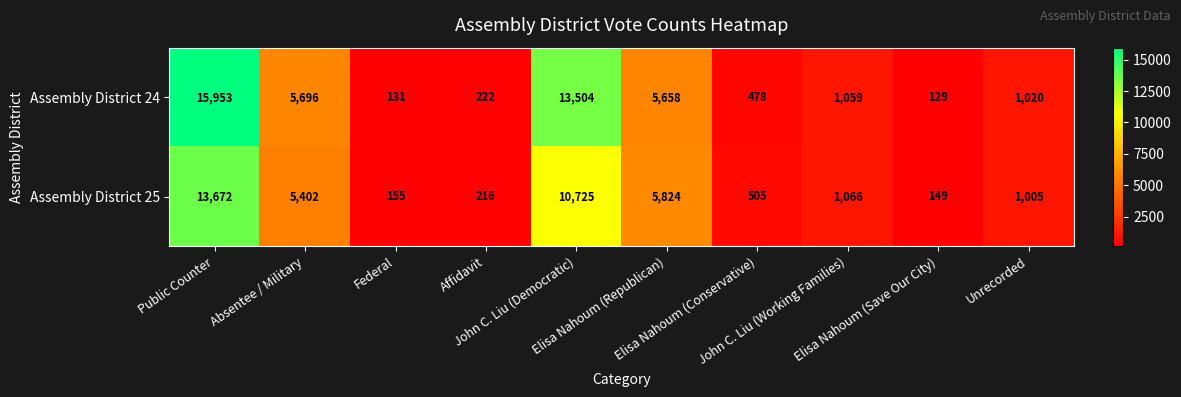

What is the minimum value shown in the chart?

129